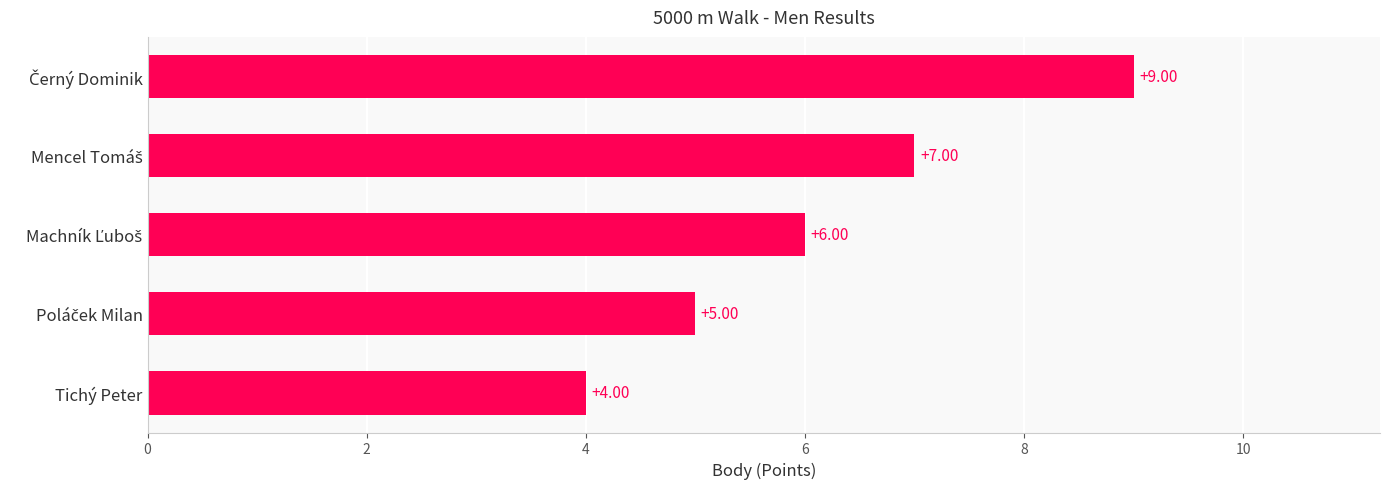

Which label corresponds to the smallest value in the chart?

Tichý Peter